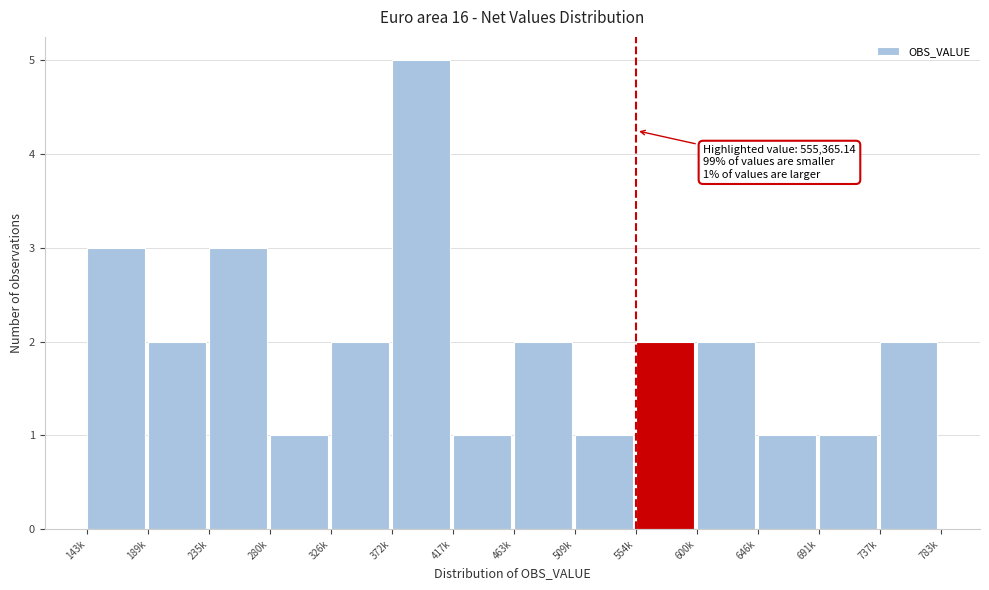

Reading left to right, list all the values displayed in this chart.

3	2	3	1	2	5	1	2	1	2	2	1	1	2